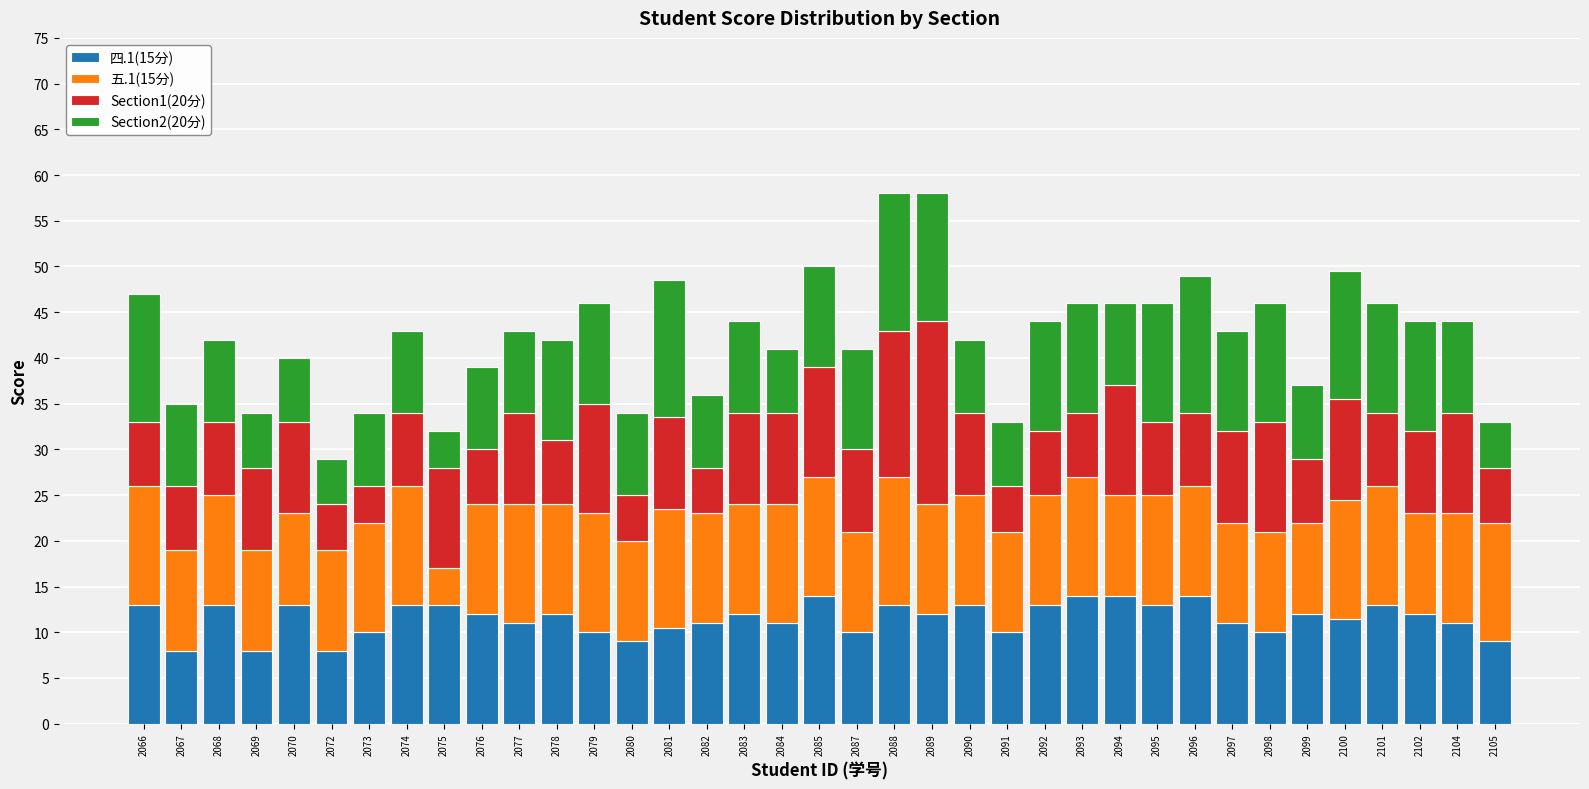

What is the sum of all 四.1(15分) values?

427.0